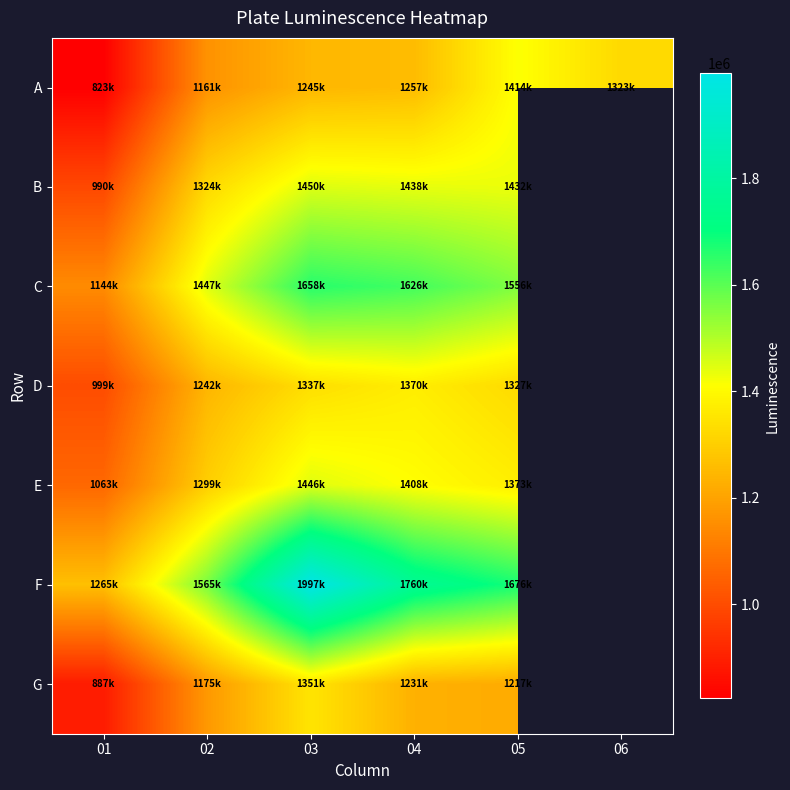

Is it true that C equals 2596547.4 at 03?

False